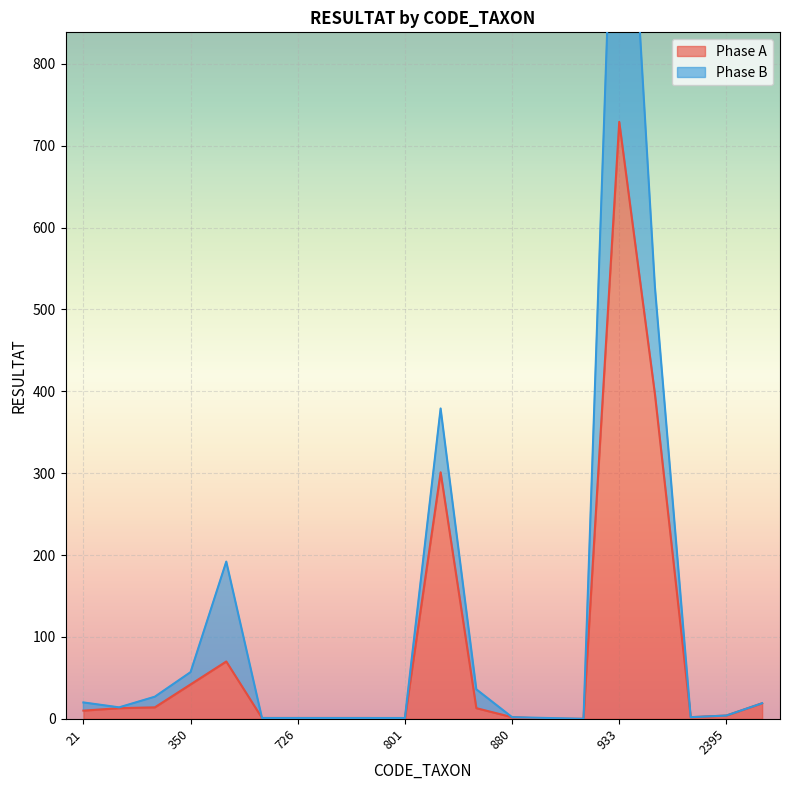

What is the change in value from 807 to 3163?

-282